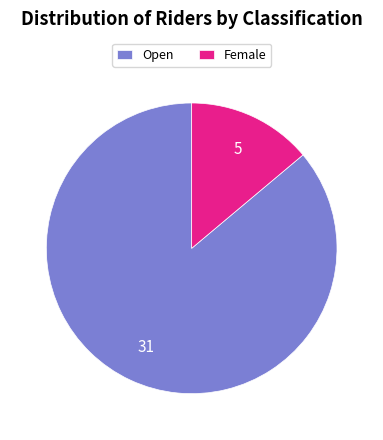

The Open slice represents 78% of the pie. True or false?

False